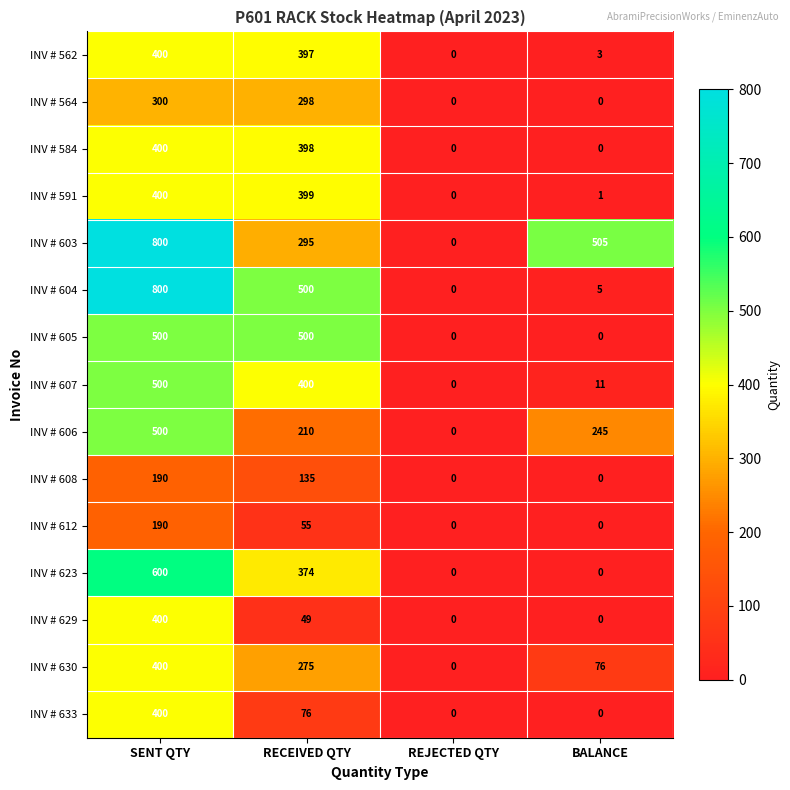

Where does the INV # 607 series first go above 400?

SENT QTY